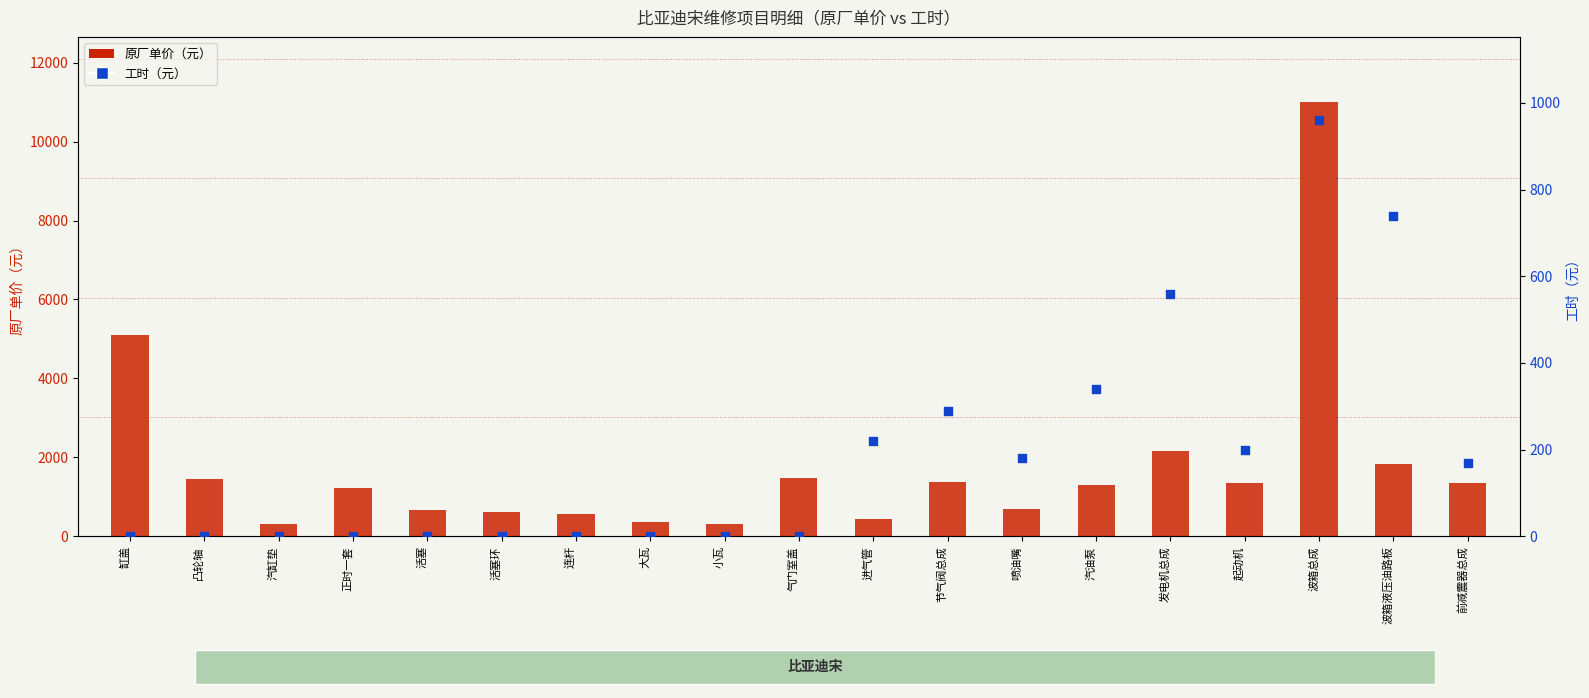

Which series contains the lowest Y value?

工时（元）